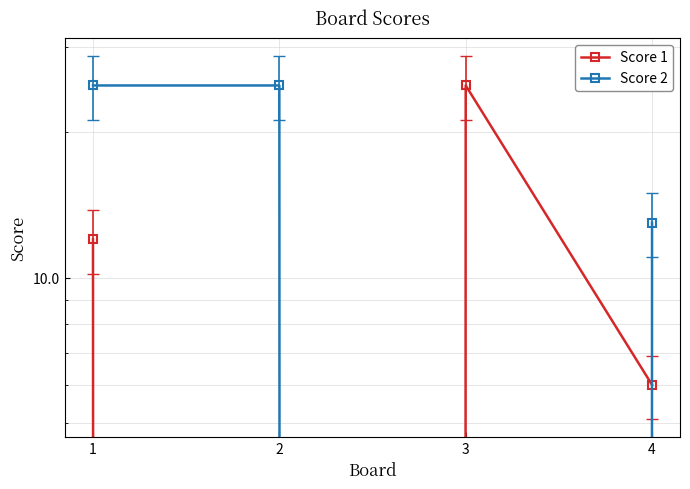

At how many categories does at least one series exceed 24?

3